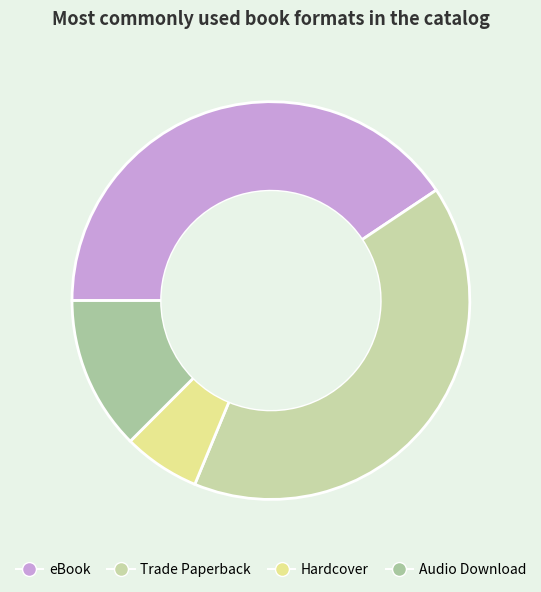

What percentage do Hardcover and eBook together represent?

46.9%